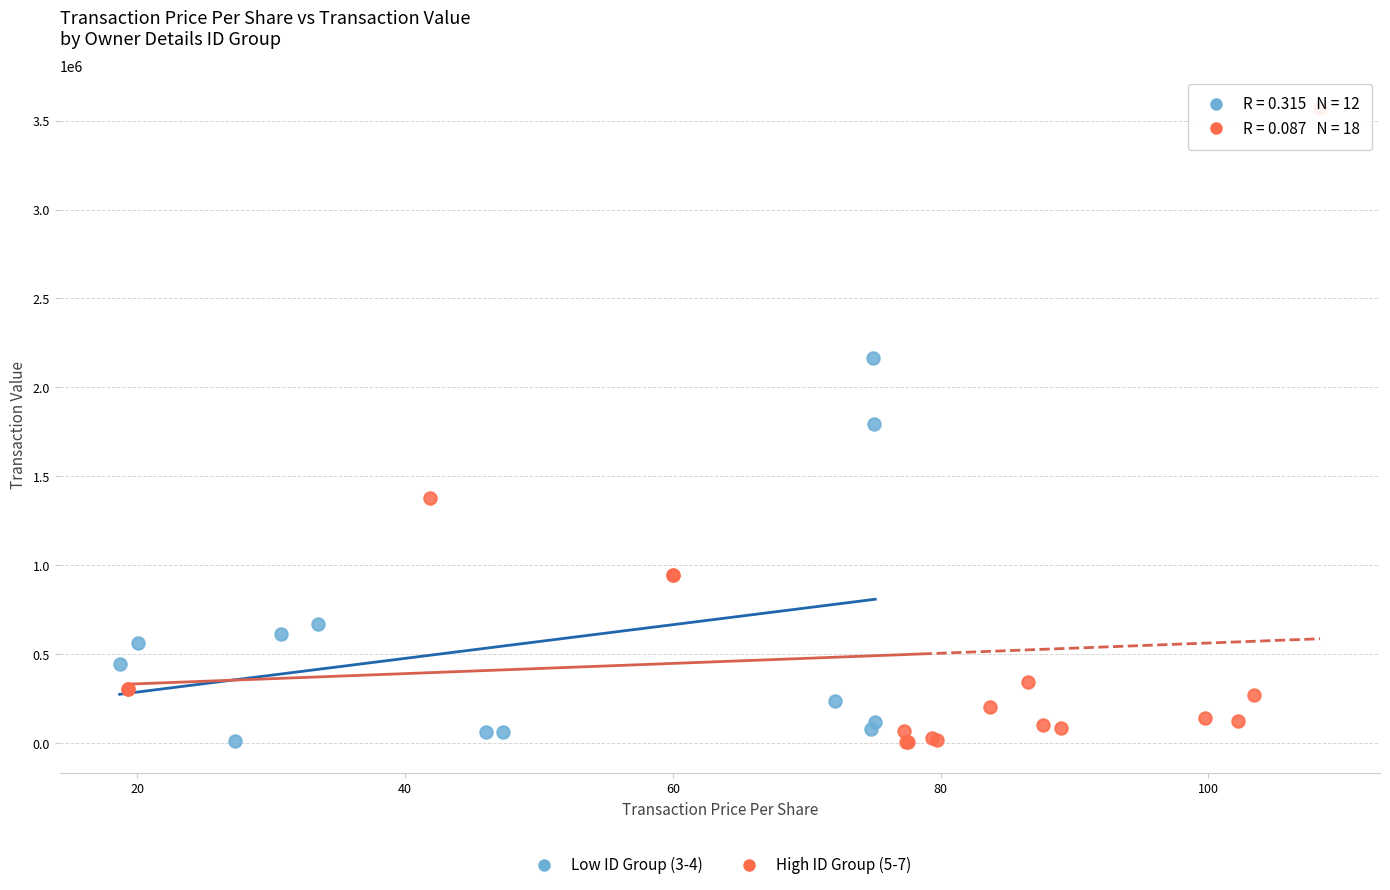

Which series has the largest Y range (max minus min)?

High ID Group (5-7)